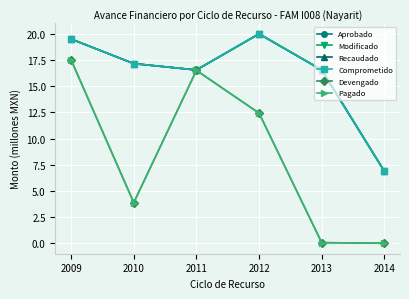

True or false: Pagado and Aprobado cross at least once.

False